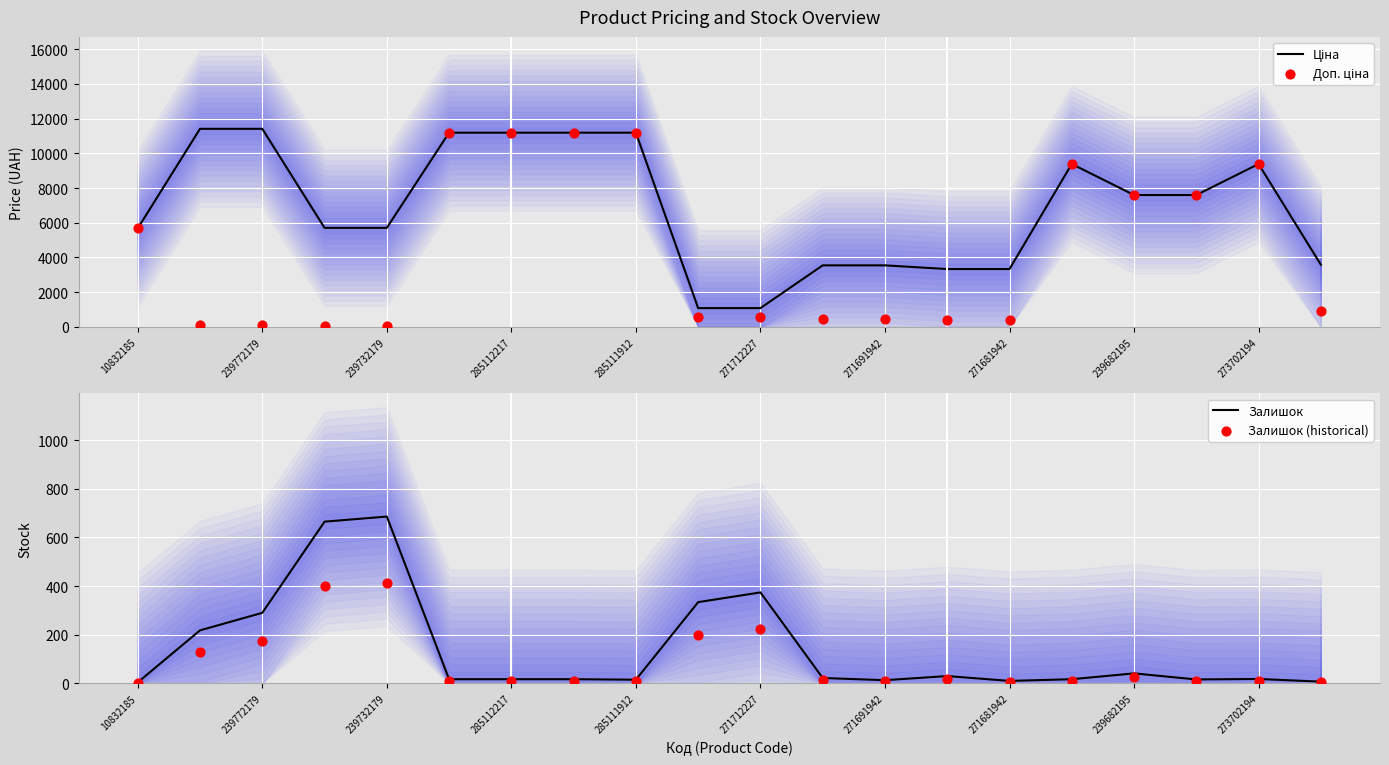

Which series contains the highest Y value?

Ціна